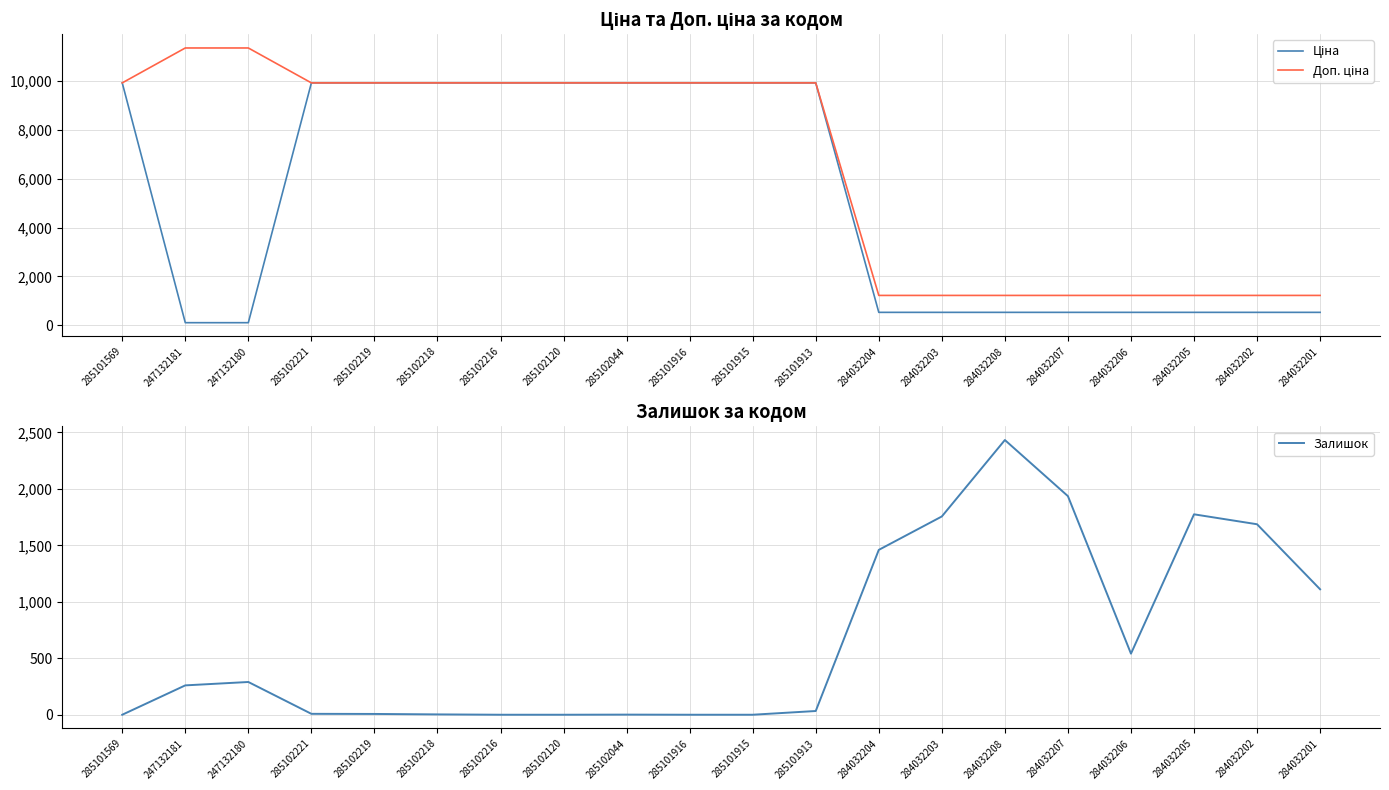

True or false: Залишок has more than 1 interior local peaks.

True